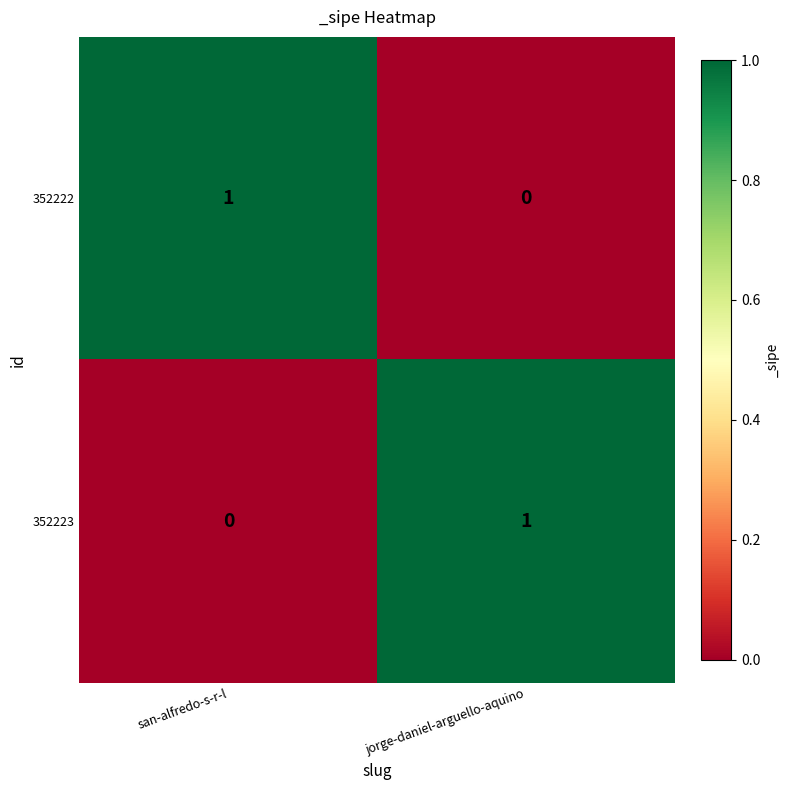

Reading left to right, list all the values displayed in this chart.

352222: san-alfredo-s-r-l=1	jorge-daniel-arguello-aquino=0
352223: san-alfredo-s-r-l=0	jorge-daniel-arguello-aquino=1